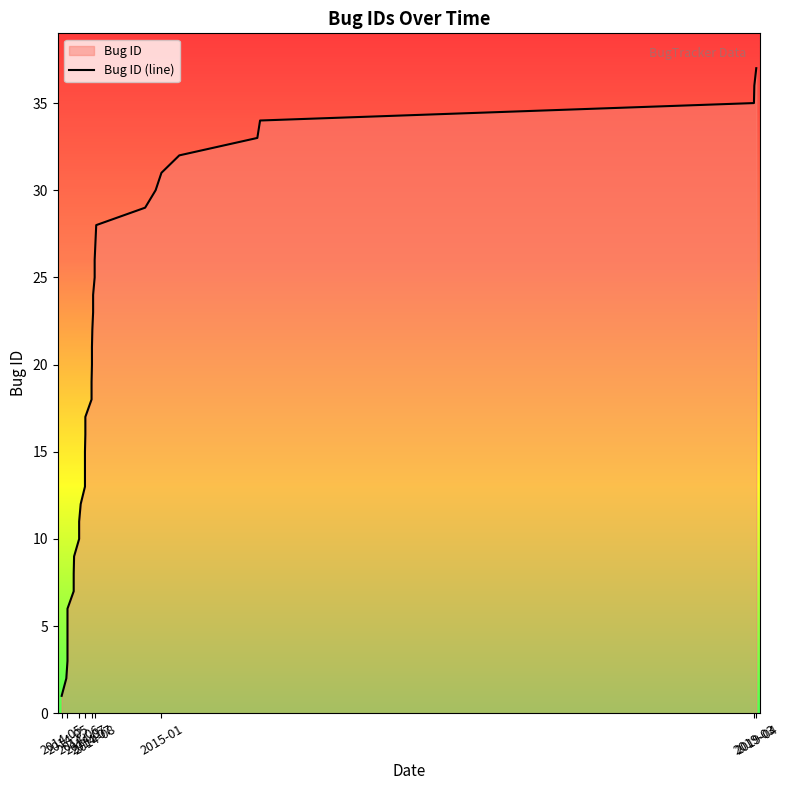

What is the average value?

19